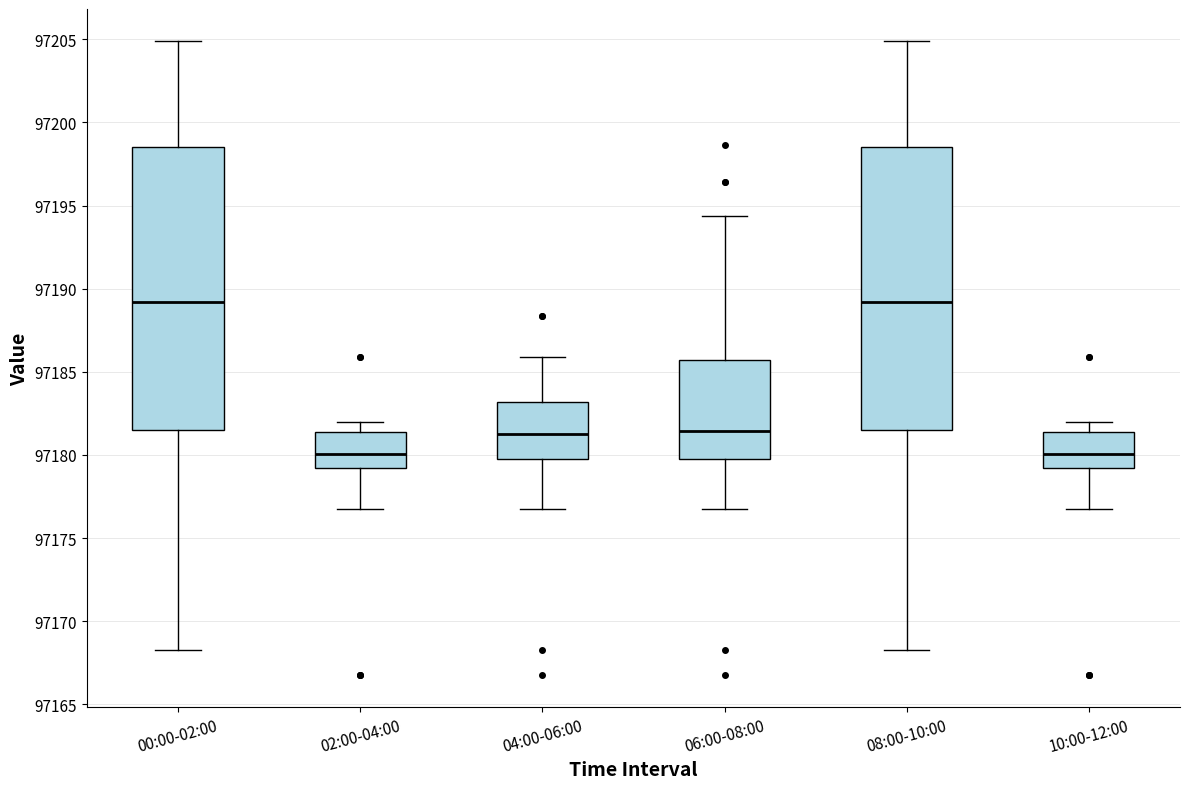

Reading left to right, transcribe this box plot: for each box, give where its median line is, the range the box spans, and where its two whiskers end, as read against the y-axis. The values are not printed on the chart, so give them approximately, as read against the axis.

00:00-02:00: median 97189.0, box 97181.5 to 97198.5, whiskers 97168.5 to 97205.0
02:00-04:00: median 97180.0, box 97179.0 to 97181.5, whiskers 97177.0 to 97182.0
04:00-06:00: median 97181.5, box 97180.0 to 97183.0, whiskers 97177.0 to 97186.0
06:00-08:00: median 97181.5, box 97180.0 to 97185.5, whiskers 97177.0 to 97194.5
08:00-10:00: median 97189.0, box 97181.5 to 97198.5, whiskers 97168.5 to 97205.0
10:00-12:00: median 97180.0, box 97179.0 to 97181.5, whiskers 97177.0 to 97182.0